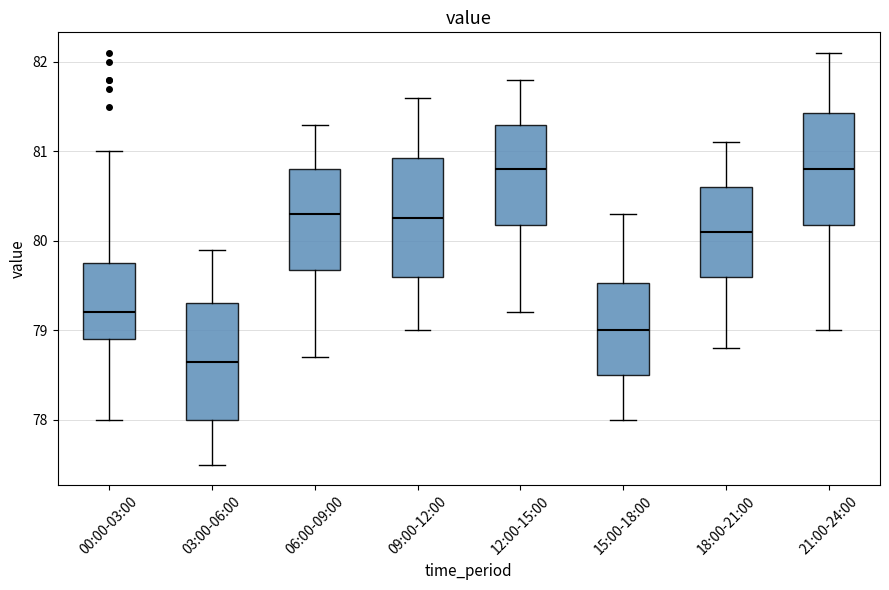

Reading left to right, transcribe this box plot: for each box, give where its median line is, the range the box spans, and where its two whiskers end, as read against the y-axis. The values are not printed on the chart, so give them approximately, as read against the axis.

00:00-03:00: median 79.2, box 78.9 to 79.8, whiskers 78.0 to 81.0
03:00-06:00: median 78.7, box 78.0 to 79.3, whiskers 77.5 to 79.9
06:00-09:00: median 80.3, box 79.7 to 80.8, whiskers 78.7 to 81.3
09:00-12:00: median 80.3, box 79.6 to 80.9, whiskers 79.0 to 81.6
12:00-15:00: median 80.8, box 80.2 to 81.3, whiskers 79.2 to 81.8
15:00-18:00: median 79.0, box 78.5 to 79.5, whiskers 78.0 to 80.3
18:00-21:00: median 80.1, box 79.6 to 80.6, whiskers 78.8 to 81.1
21:00-24:00: median 80.8, box 80.2 to 81.4, whiskers 79.0 to 82.1